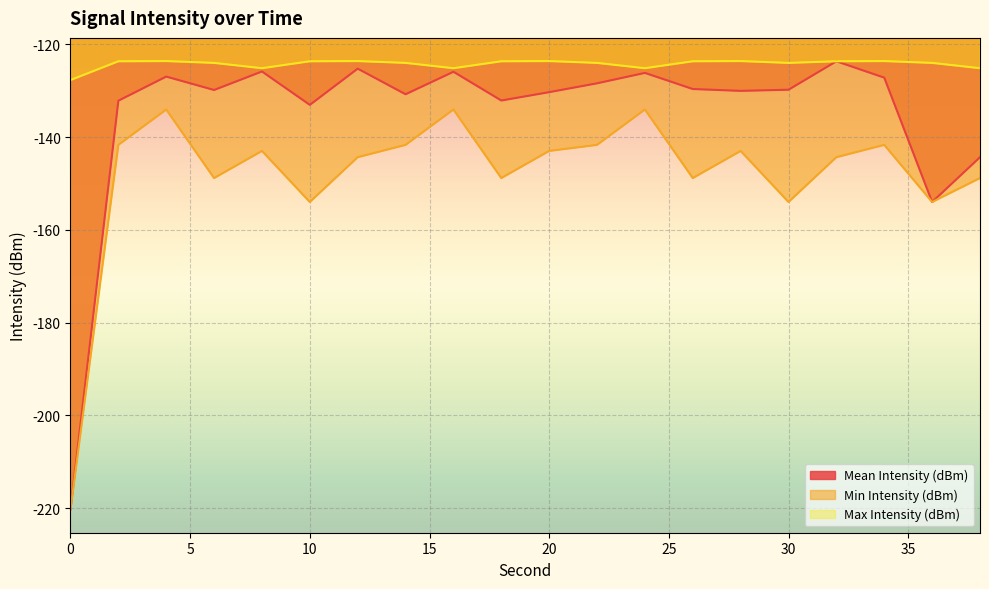

True or false: Mean Intensity (dBm) and Min Intensity (dBm) intersect in this chart.

False